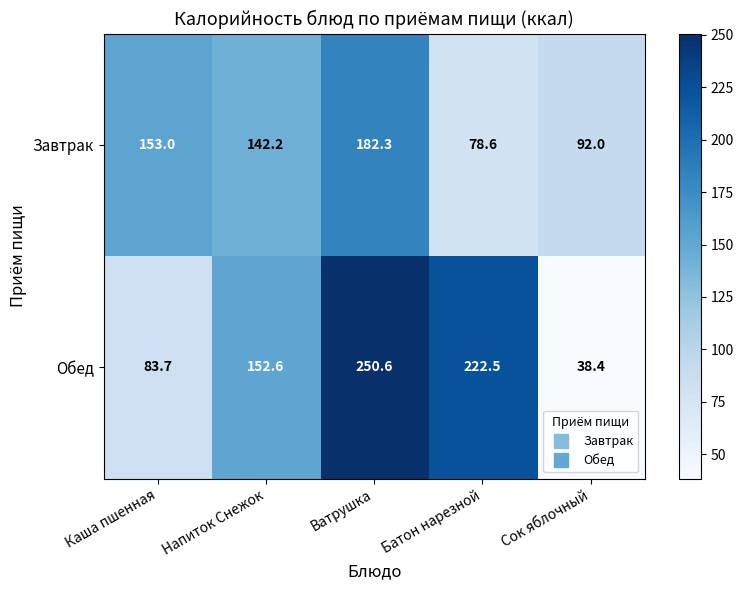

At which category is the sum across all series the highest?

Ватрушка